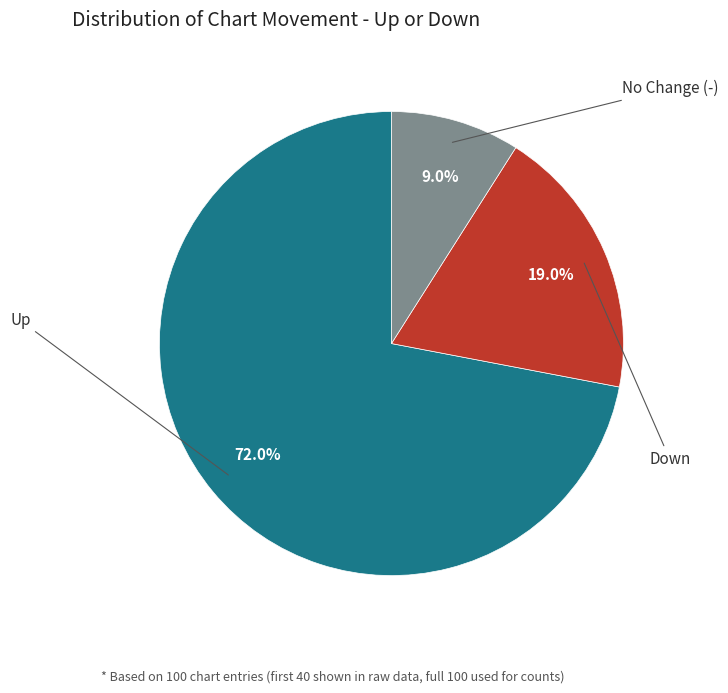

Does any single category account for the majority?

Yes